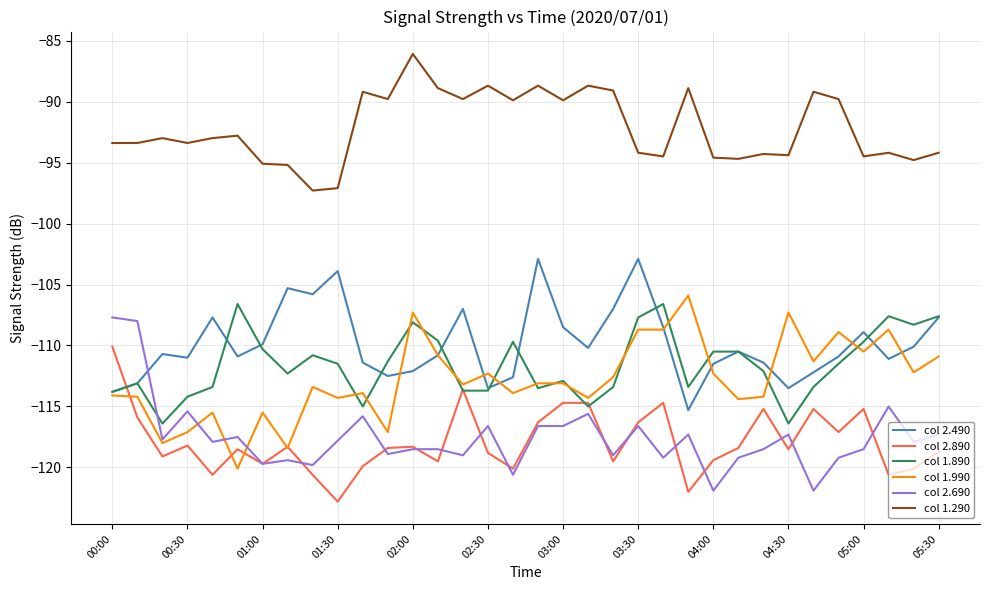

True or false: col 1.990 and col 1.290 intersect in this chart.

False